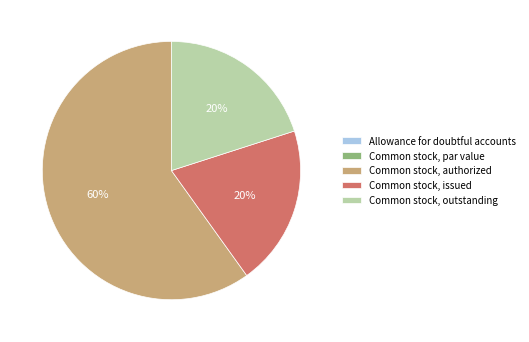

Which category has the biggest portion of the pie?

Common stock, authorized